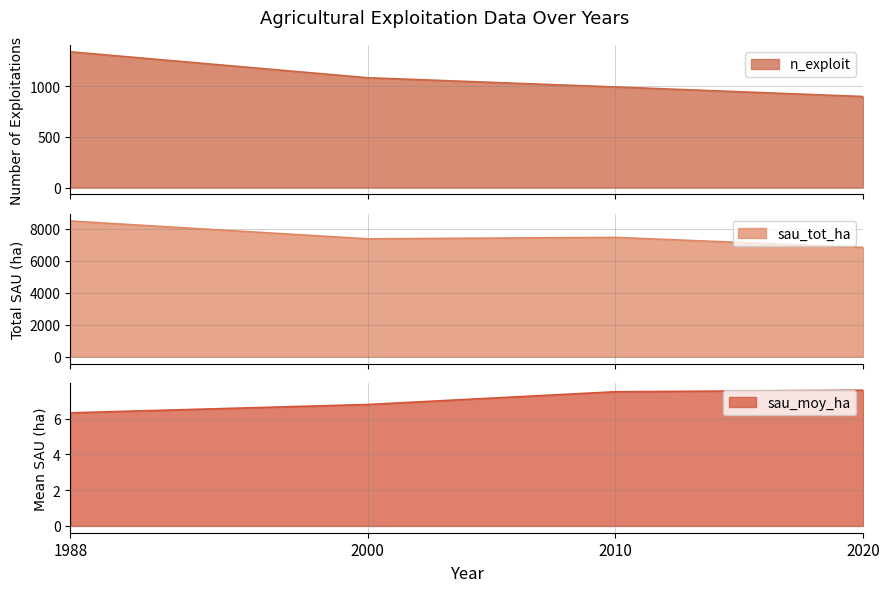

At which category is the sum across all series the highest?

1988